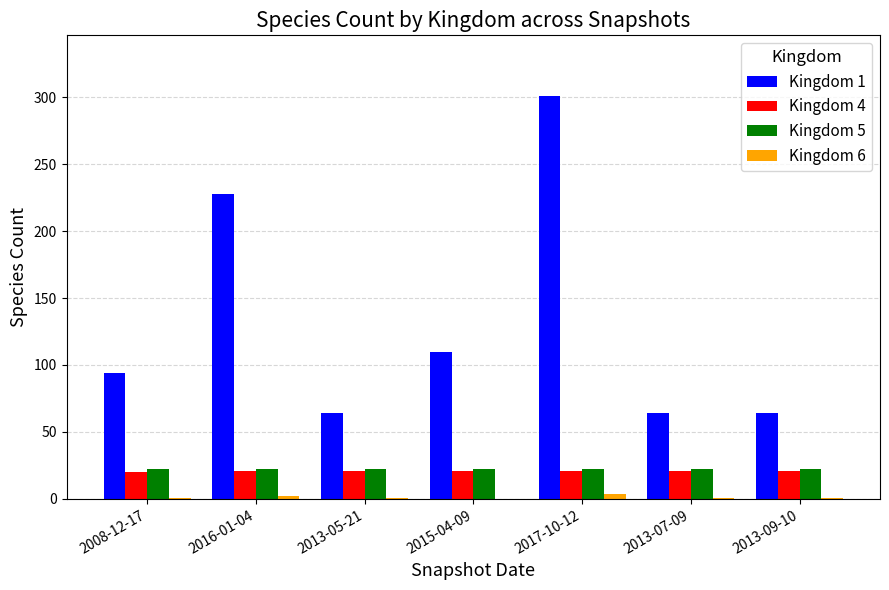

What is the sum of all Kingdom 1 values?

925